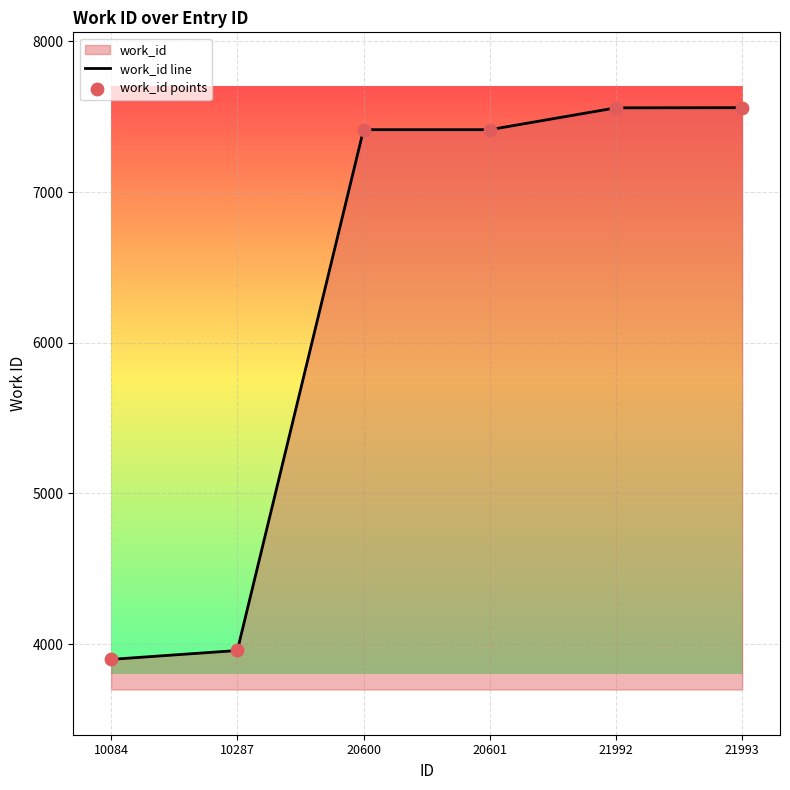

Is the value of work_id points at 21993 greater than the value of work_id line at 20601?

Yes